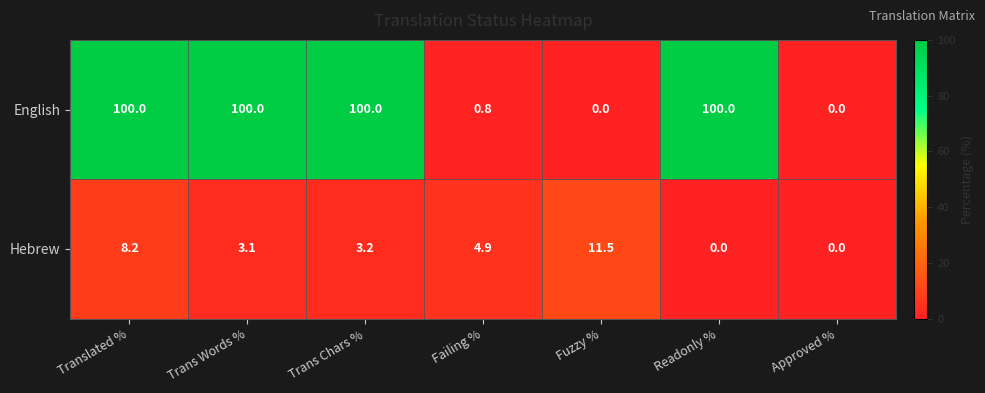

What is the total value across all series at Translated %?

108.2